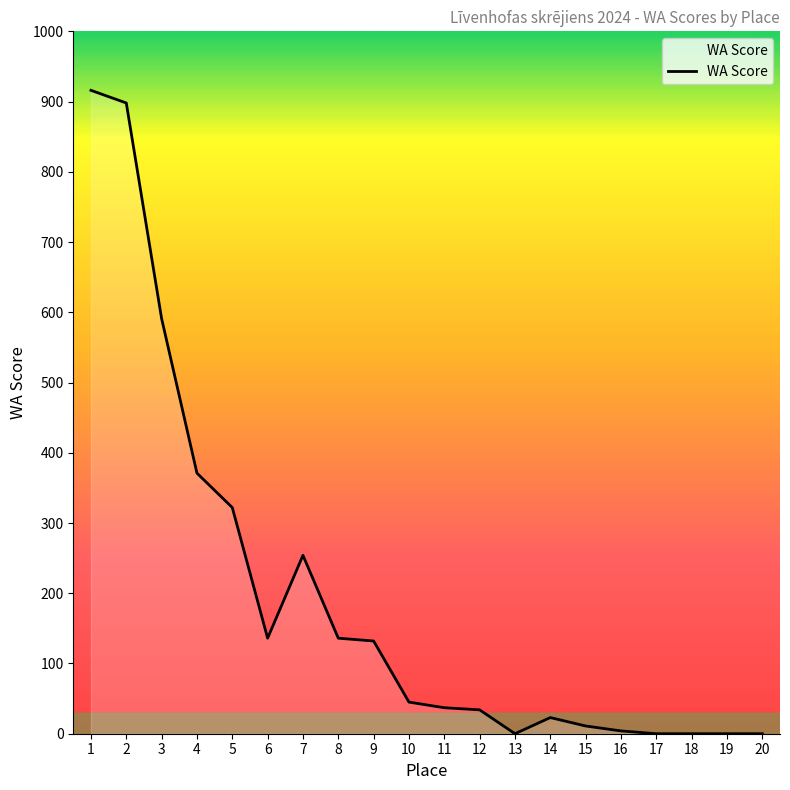

Where is the first local minimum?

6